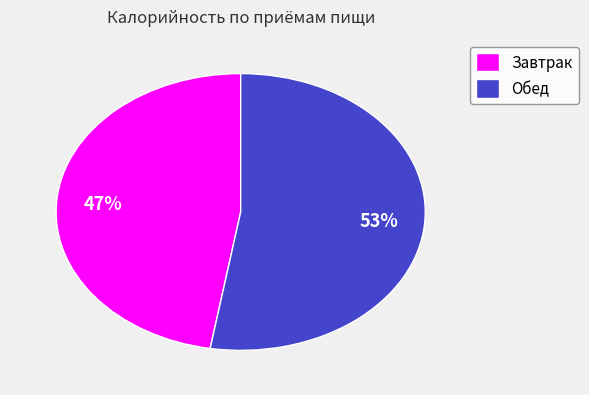

Combined, do Обед and Завтрак account for over 50%?

Yes